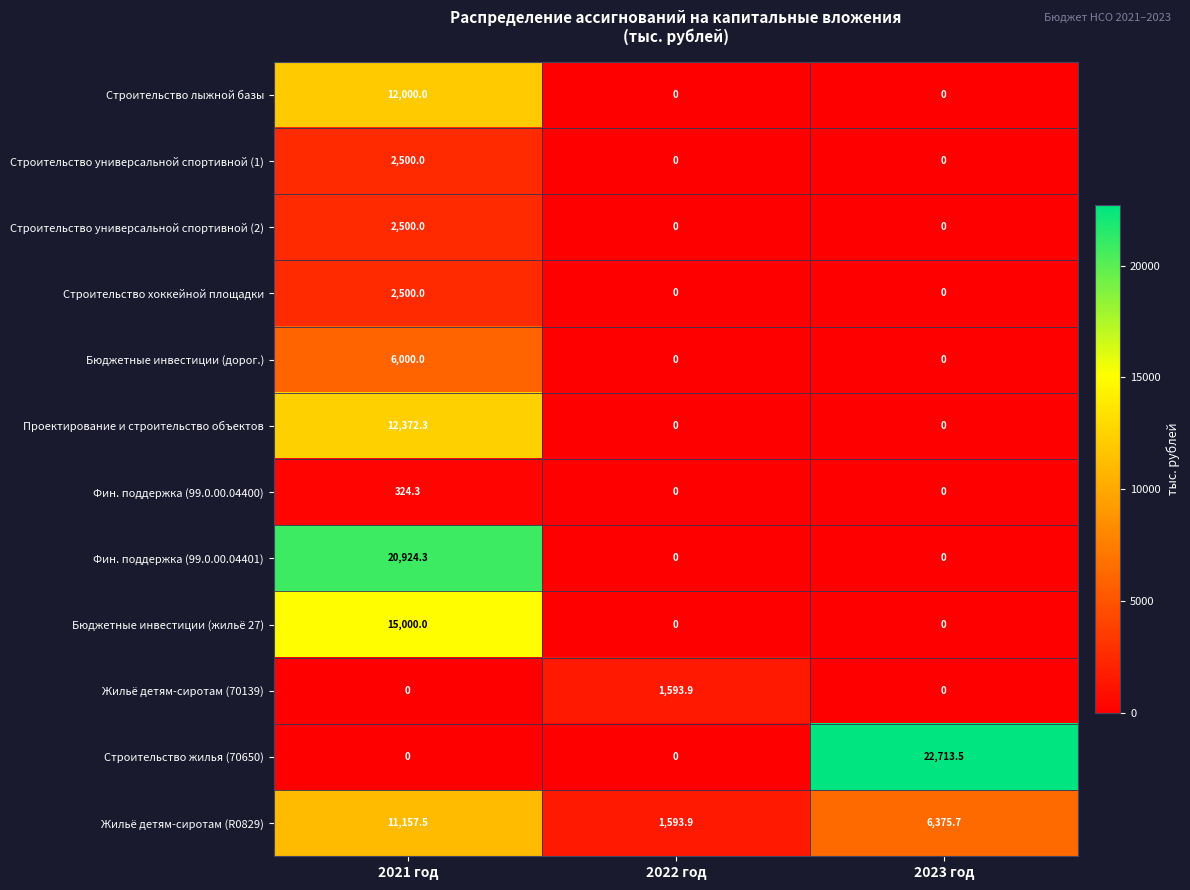

Count the Строительство лыжной базы values in the range 0 to 12000.

3